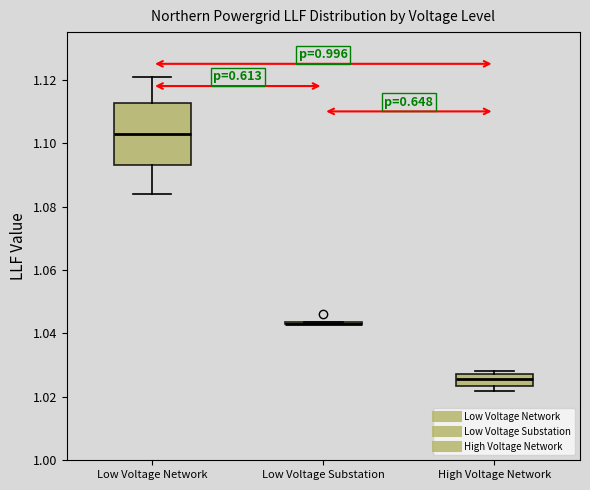

Reading left to right, read every box against the y-axis: the position of its median line, the range the box covers, and the ends of its whiskers. The values are not printed on the chart, so give them approximately, as read against the axis.

Low Voltage Network: median 1.104, box 1.094 to 1.112, whiskers 1.084 to 1.122
Low Voltage Substation: box collapsed to a line at 1.044, whiskers 1.044 to 1.044
High Voltage Network: median 1.026, box 1.024 to 1.028, whiskers 1.022 to 1.028 (just above the box's upper edge)